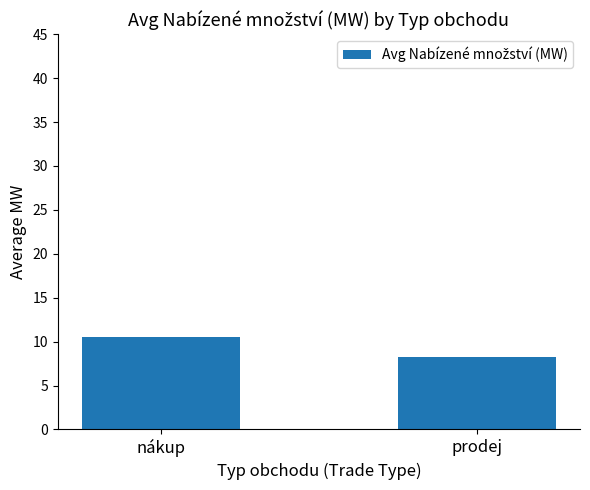

True or false: the data shows 14.4 at prodej.

False